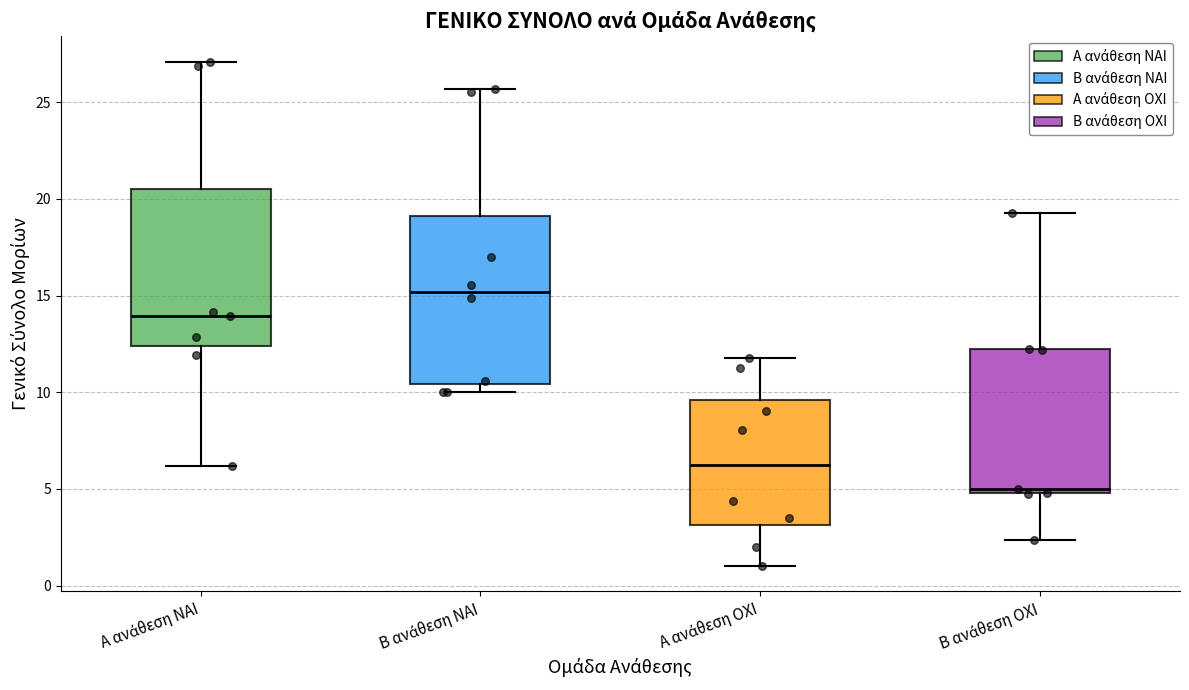

Where does the upper whisker of the box for Β ανάθεση ΟΧΙ end on the y-axis? The values are not printed on the chart, so give them approximately, as read against the axis.

19.5